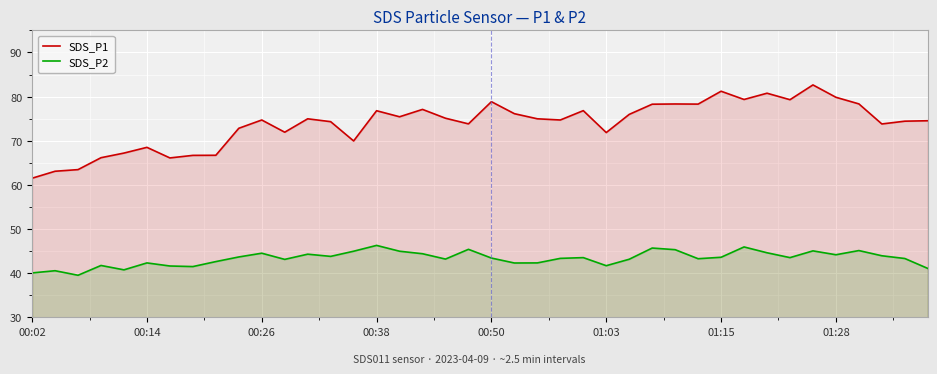

At 01:28, list the series in order from largest to smallest.

SDS_P1, SDS_P2